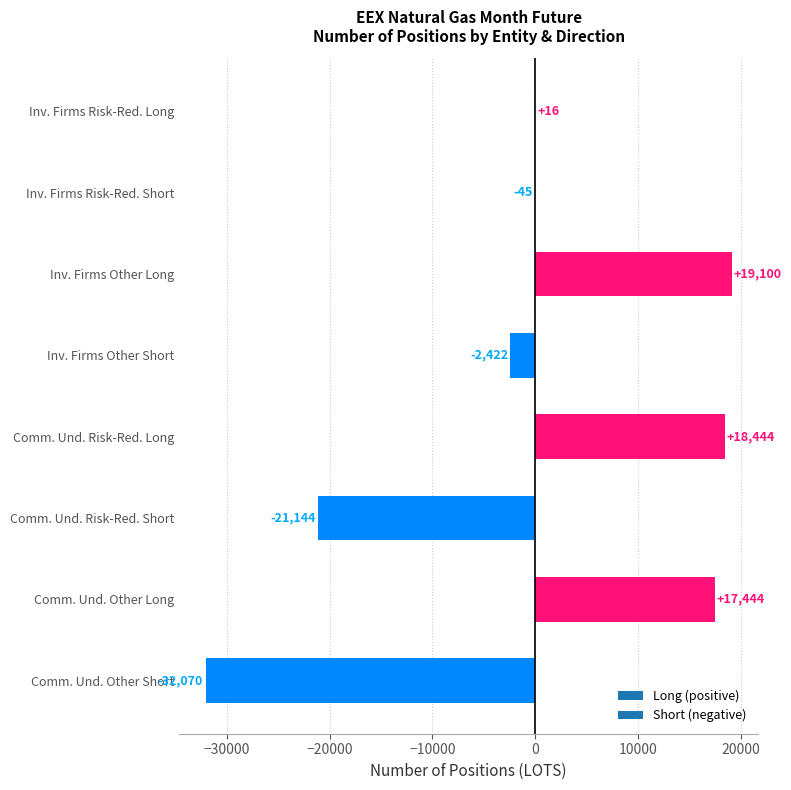

What is the sum of the values at Comm. Und. Other Short and Comm. Und. Risk-Red. Long?

-13626